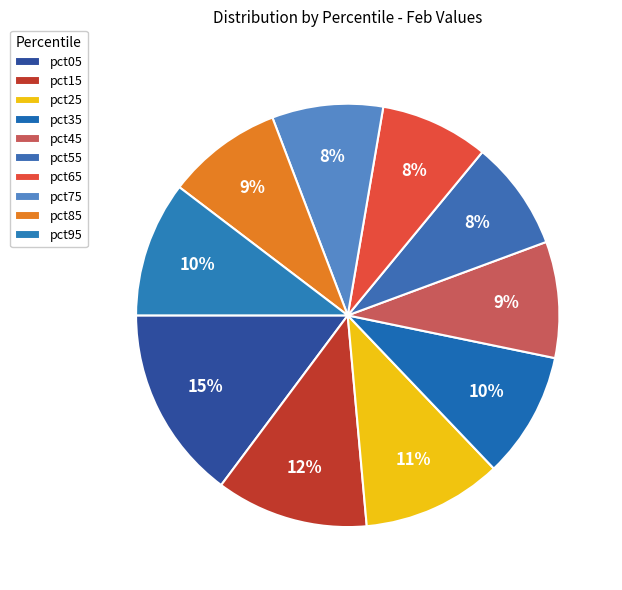

To the nearest percent, what portion does pct05 represent?

15%